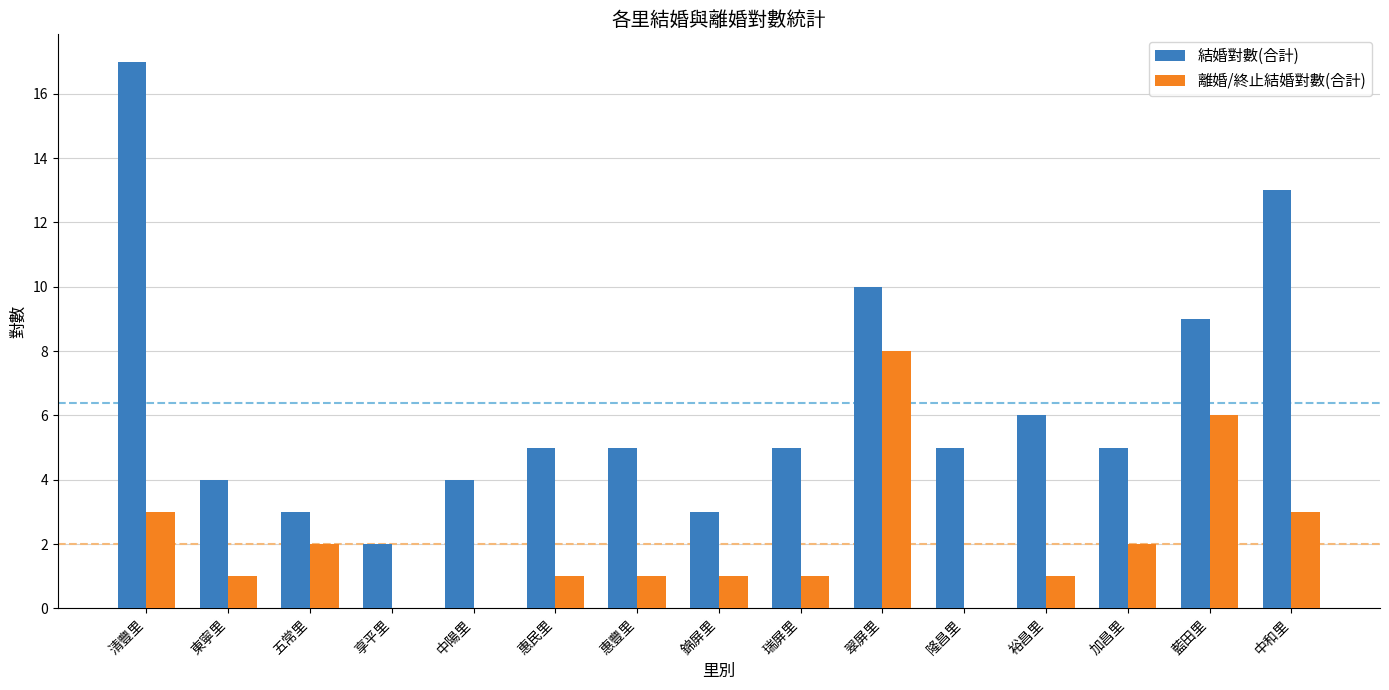

What is the sum of all 離婚/終止結婚對數(合計) values?

30